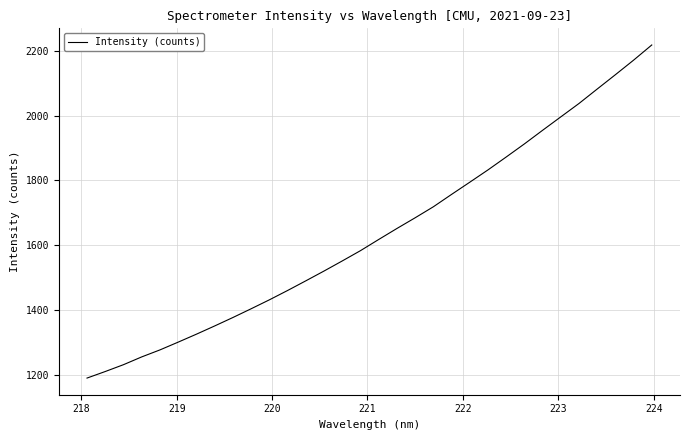

What is the difference between the maximum and minimum values?

1027.7